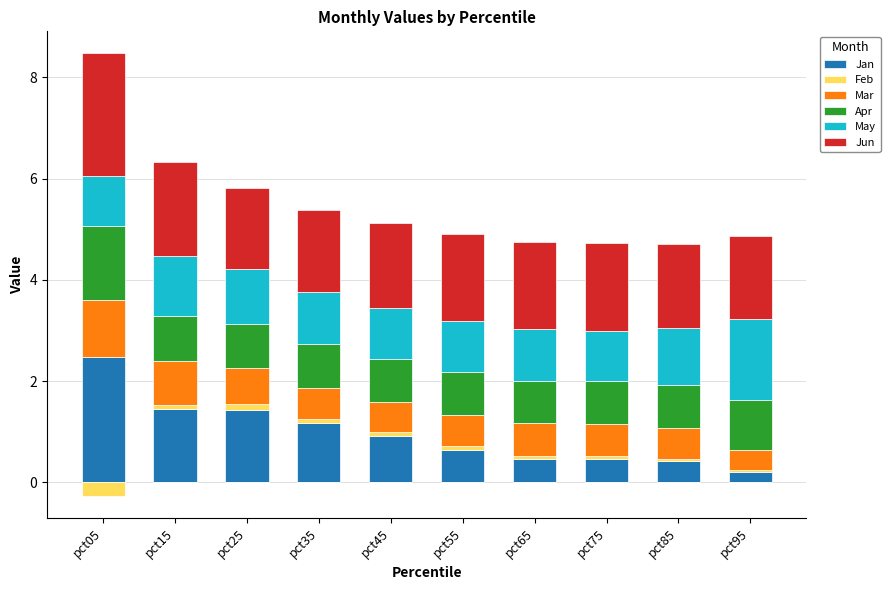

Count the number of data series in this chart.

6